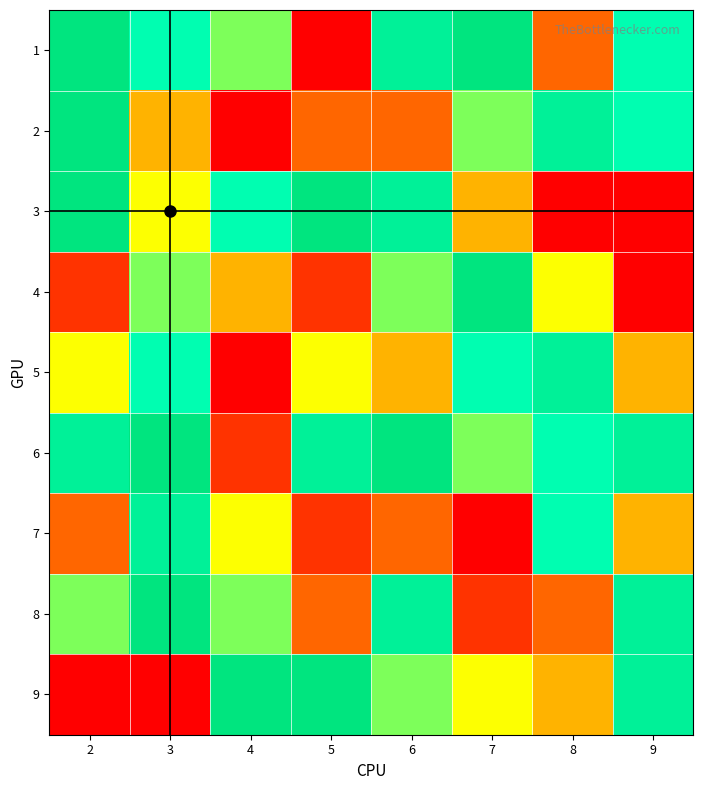

What is the spread (max minus min) of values at 5?

8